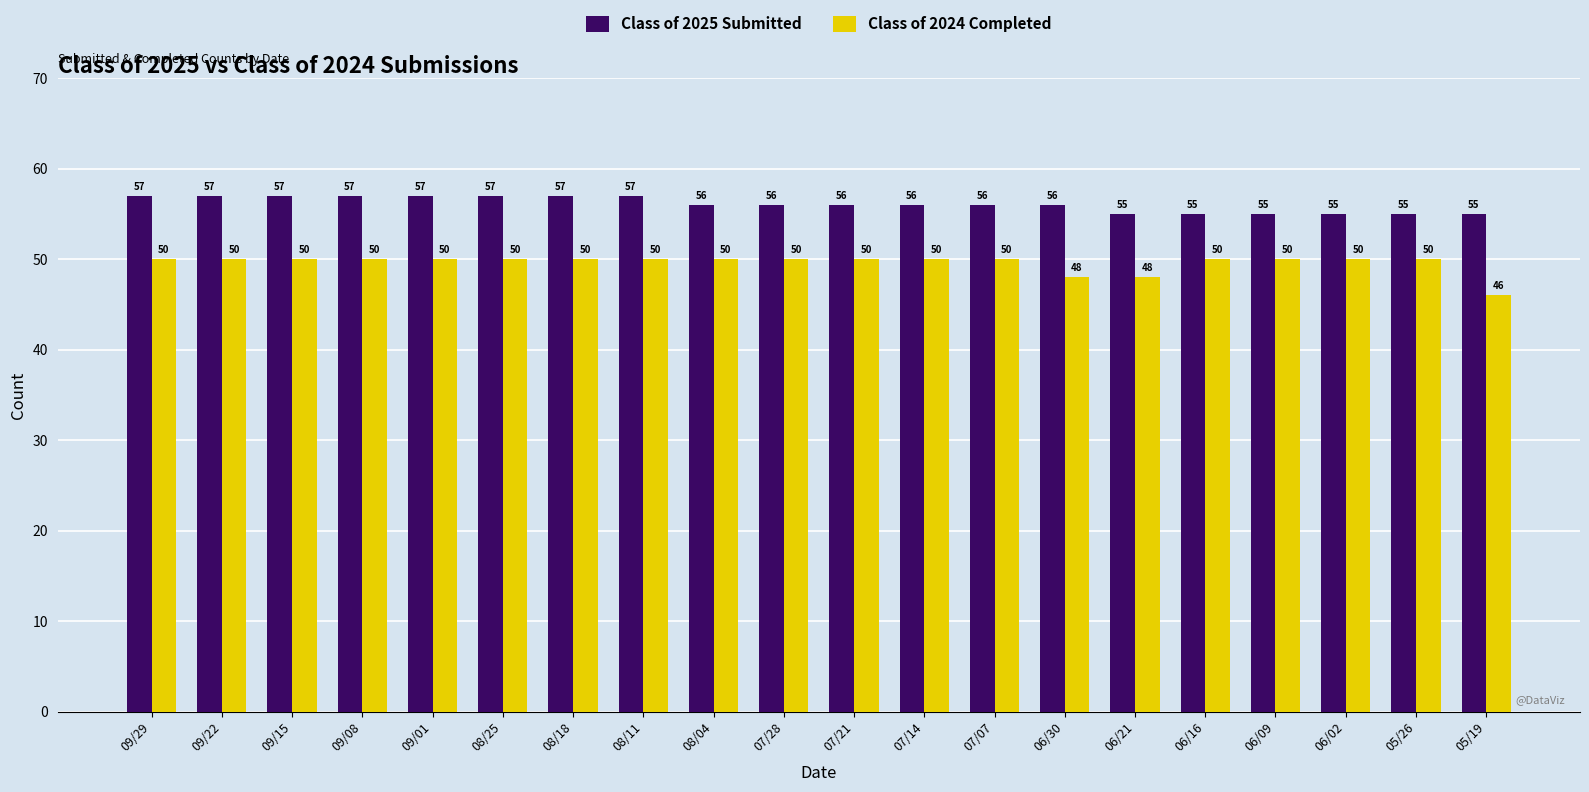

Count the Class of 2025 Submitted values in the range 55 to 57.

20